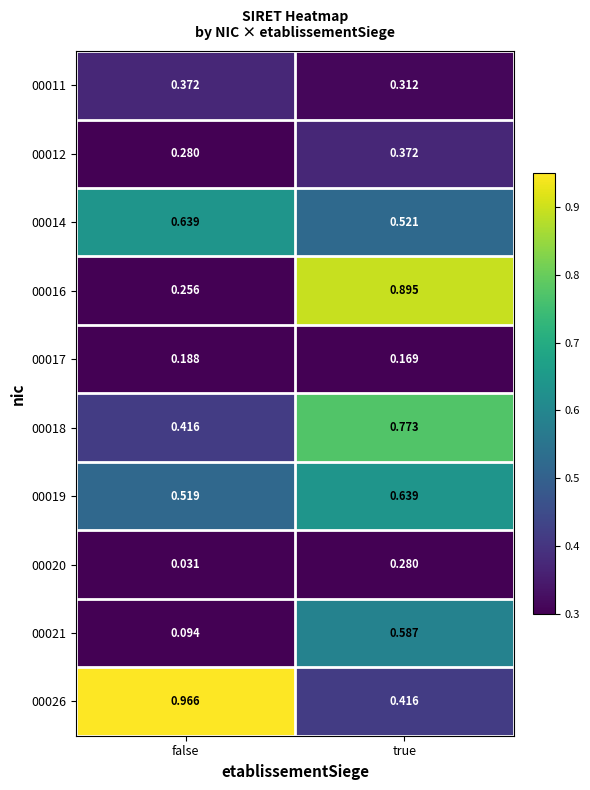

What is the difference between the highest and lowest values at true?

0.7